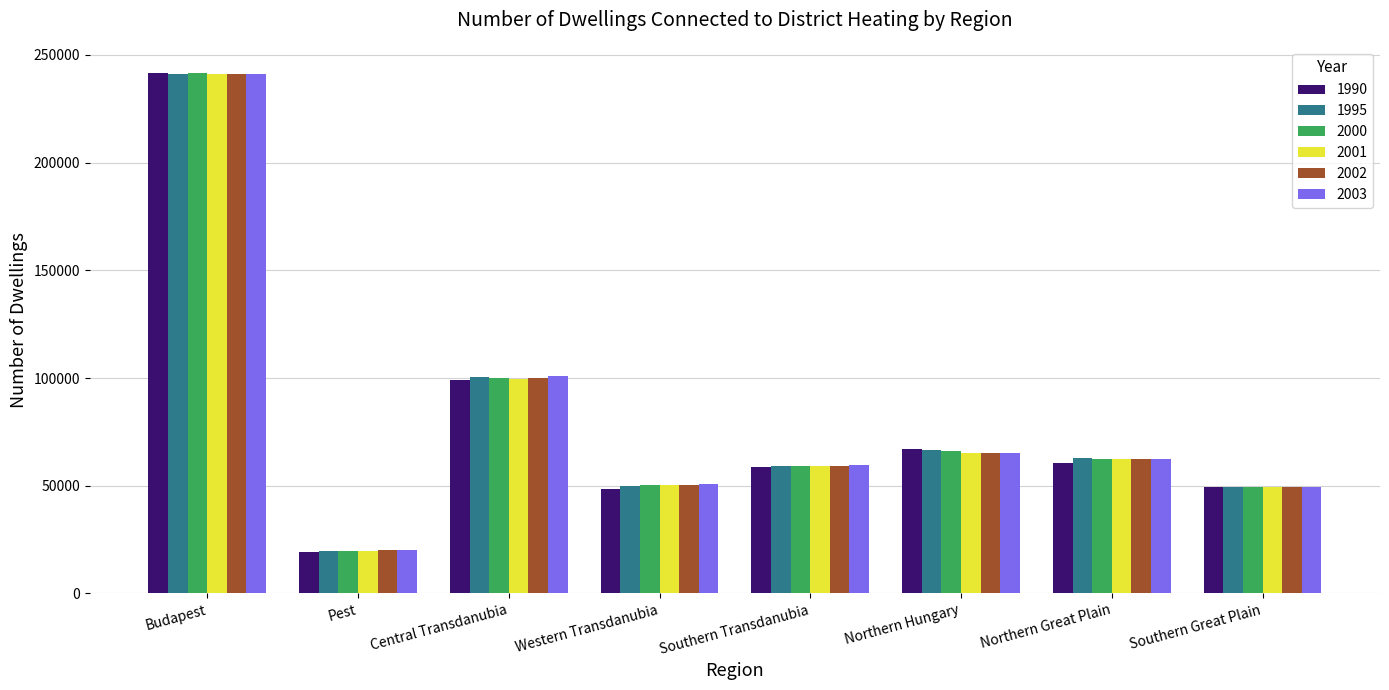

At which label is 1990 closest to 130415?

Central Transdanubia